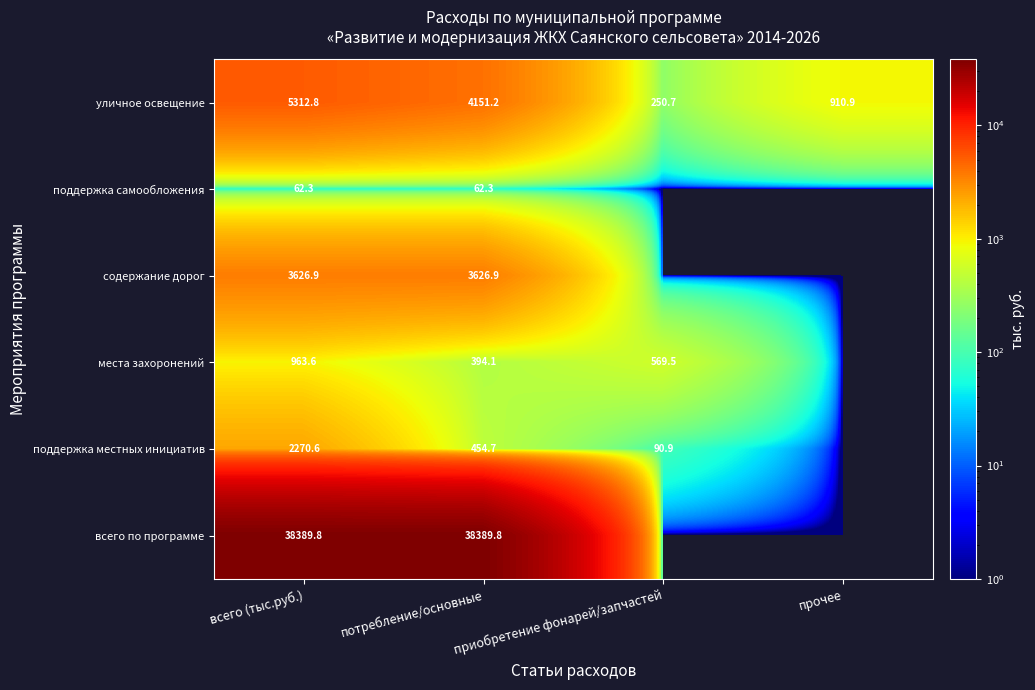

What is the highest value of the уличное освещение series?

5312.8